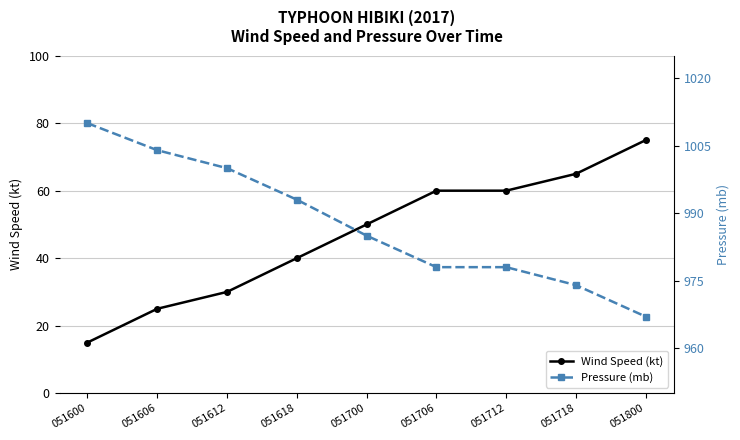

Count the number of categories in the chart.

9